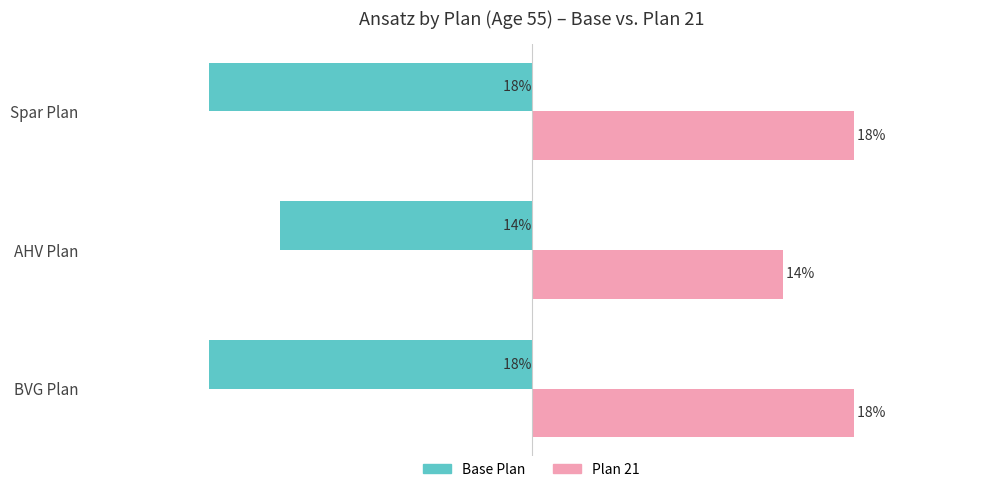

What are all the series names shown in the legend?

Base Plan, Plan 21